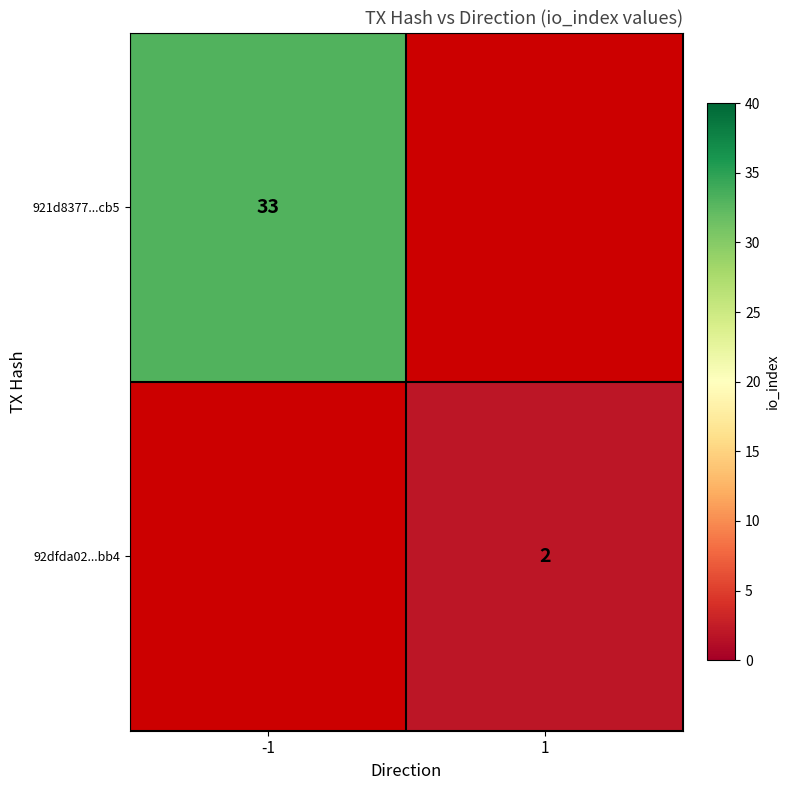

The 92dfda02...bb4 series shows 3 at 1. True or false?

False